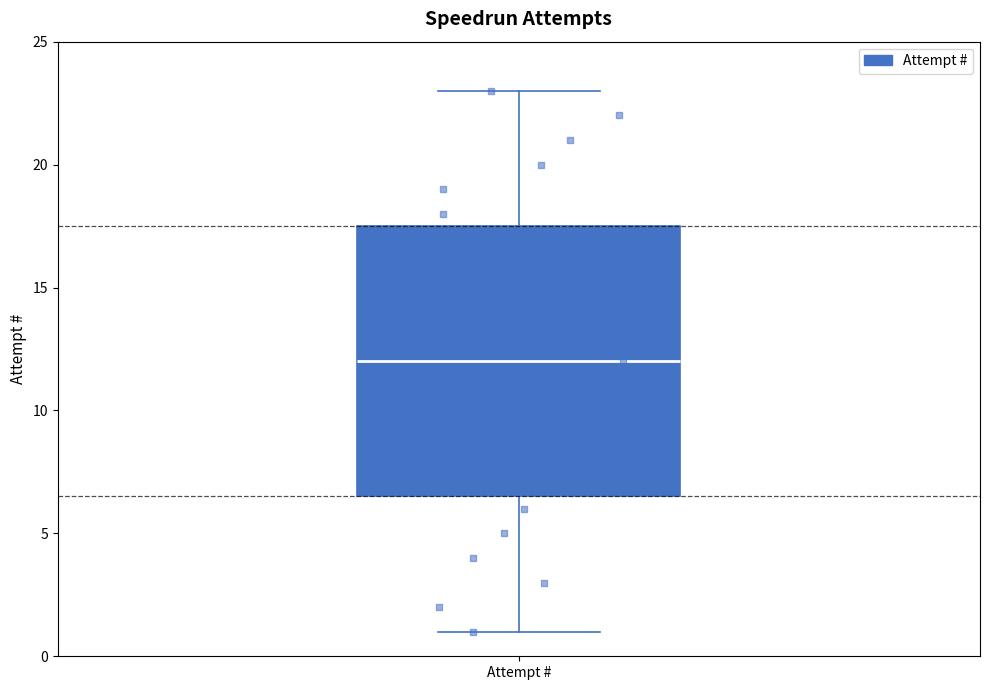

Where does the lower whisker of the box for Attempt # end on the y-axis? The values are not printed on the chart, so give them approximately, as read against the axis.

1.0